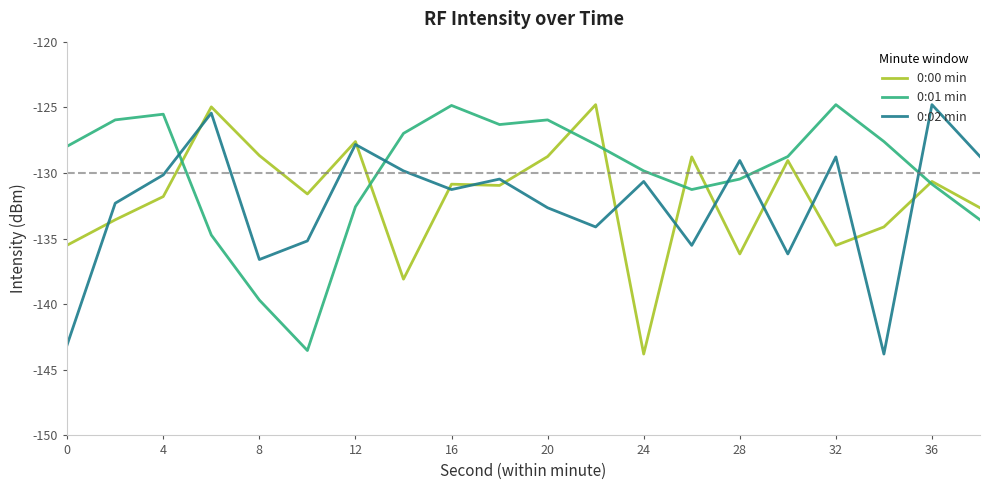

How many series are shown in this chart?

3